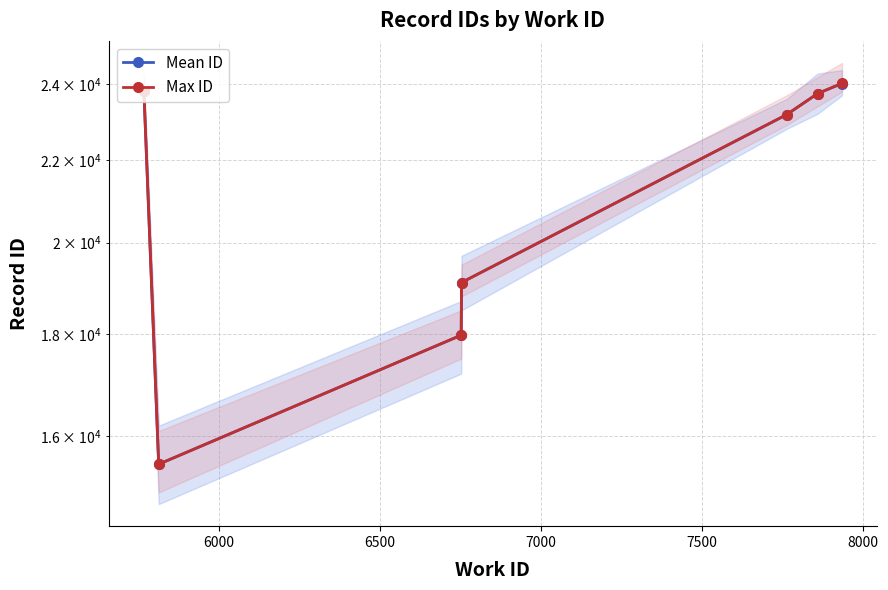

Does the chart display data point markers on the line(s)?

Yes